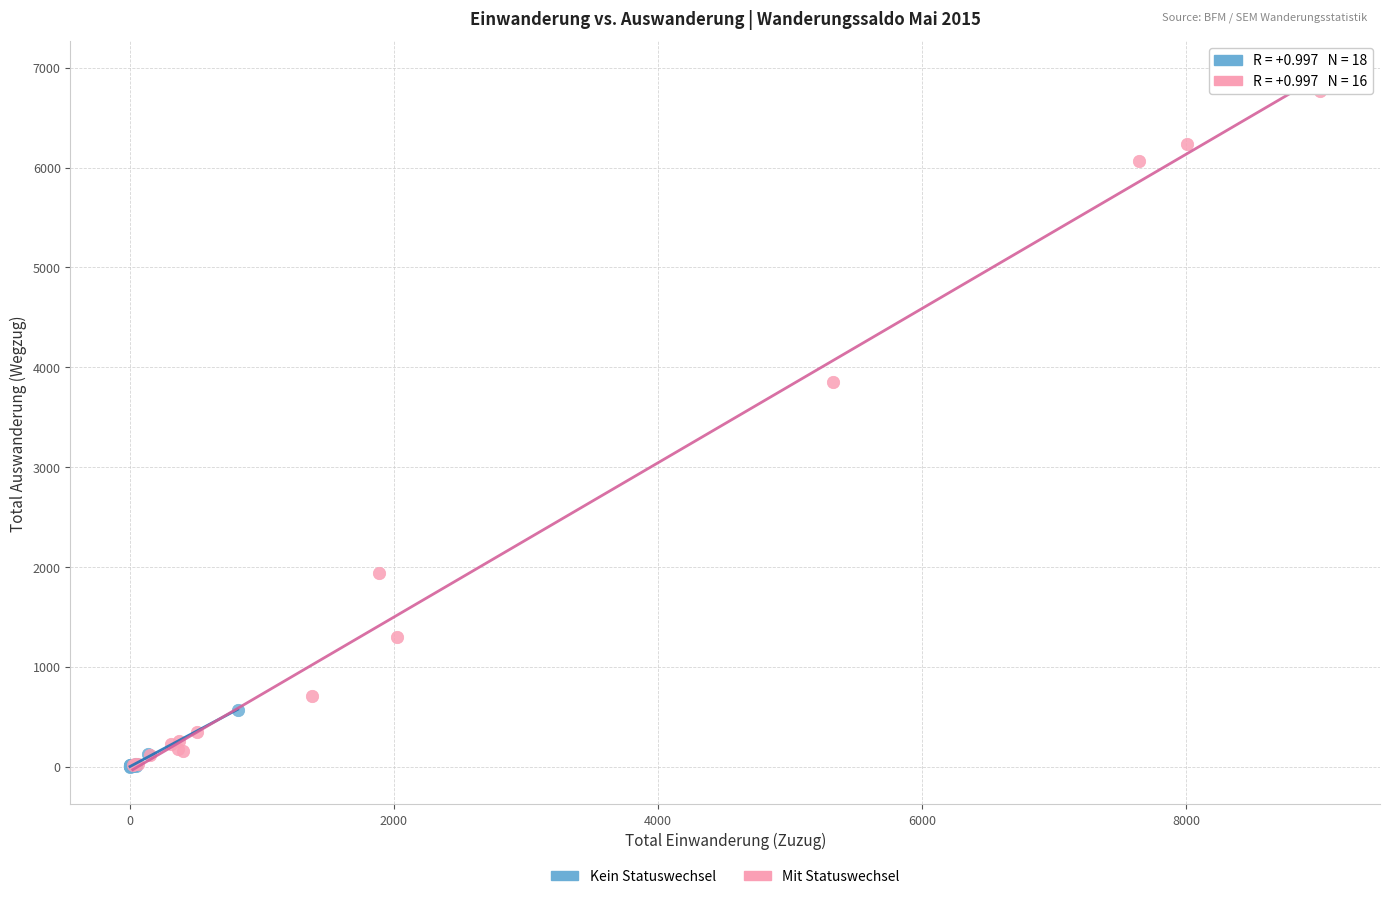

Which series contains the highest Y value?

Mit Statuswechsel